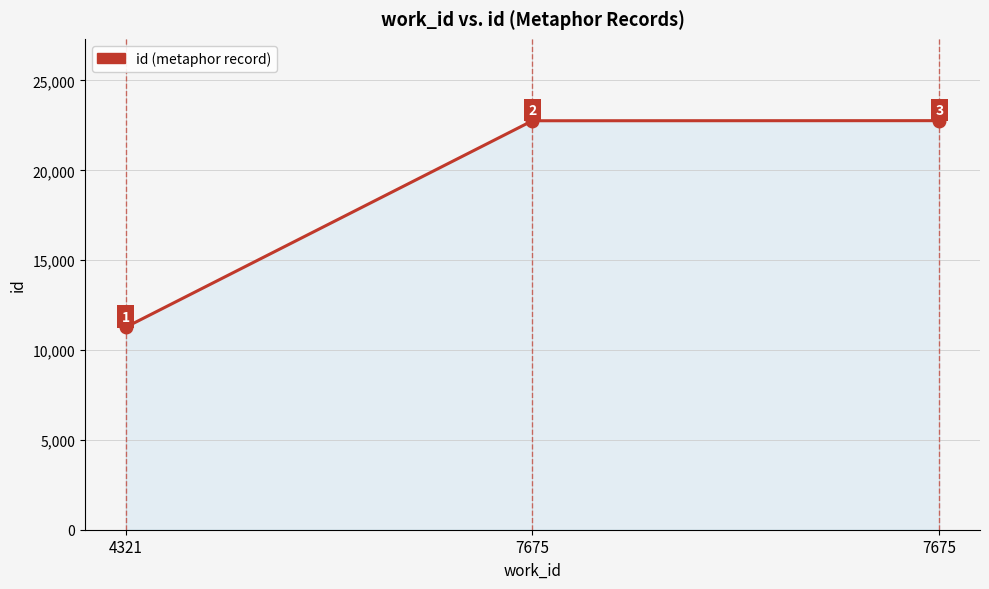

Rank the categories by value from highest to lowest.

7675, 7675, 4321